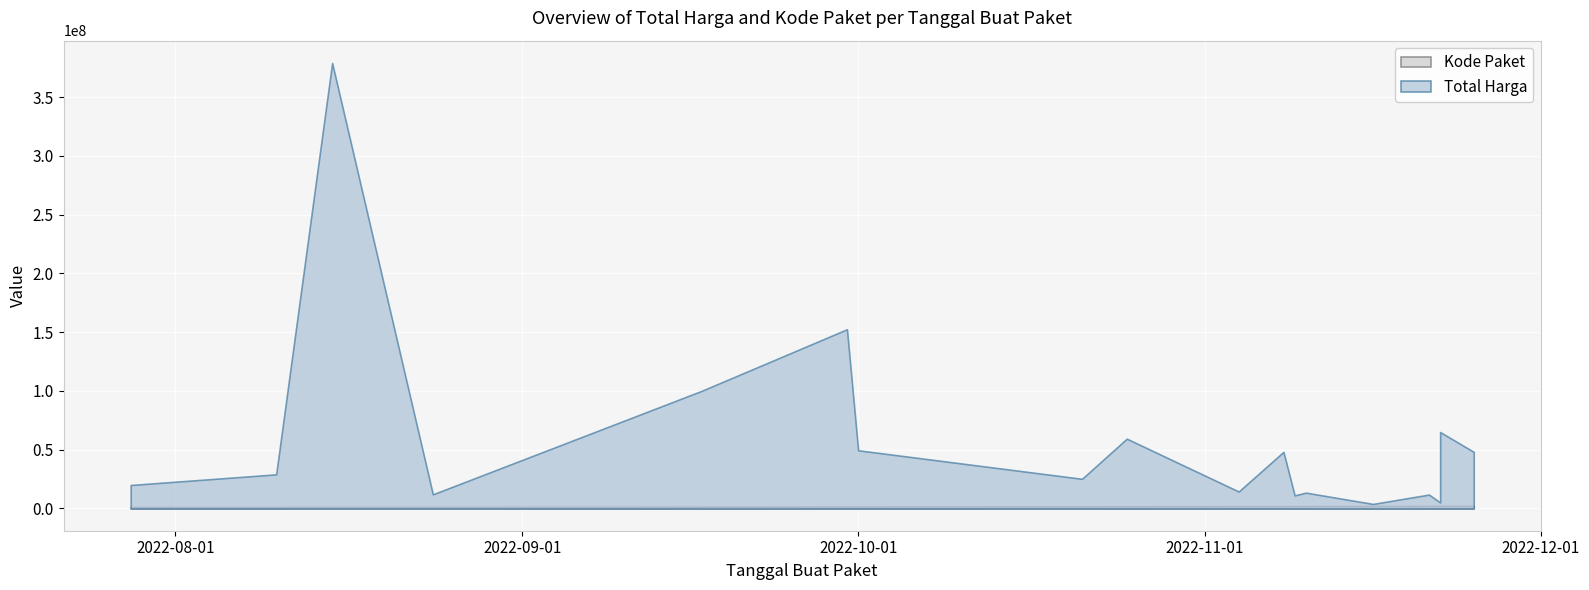

What is the smallest value displayed?

1205257